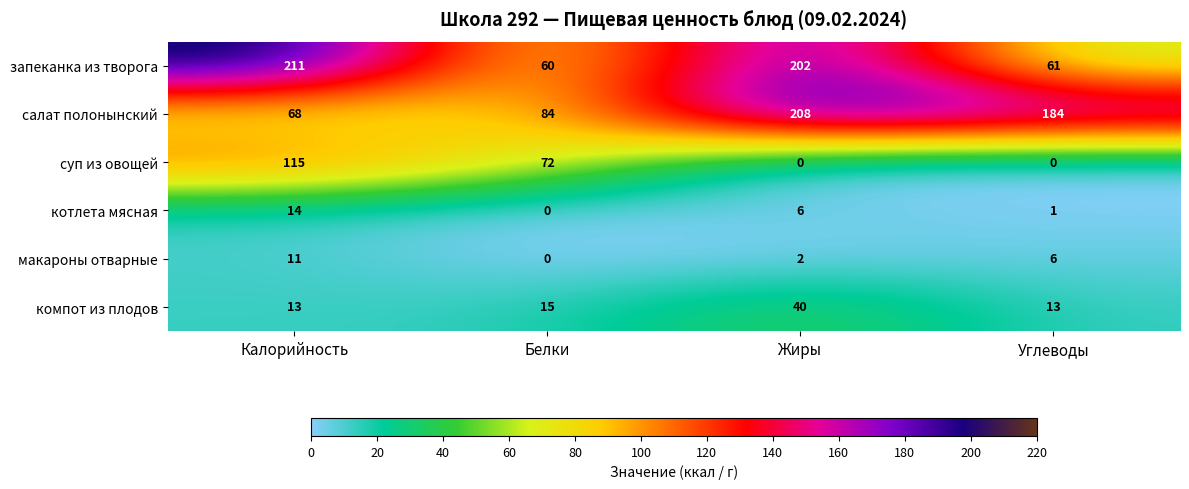

What is the greatest value displayed?

211